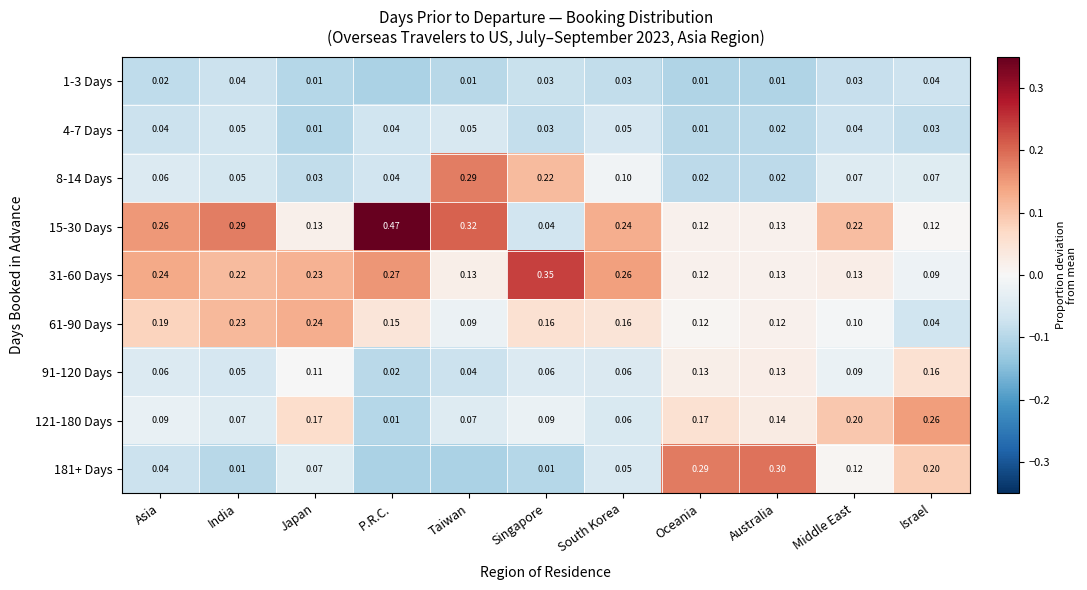

Is the value of 181+ Days at Australia greater than the value of 121-180 Days at Singapore?

Yes